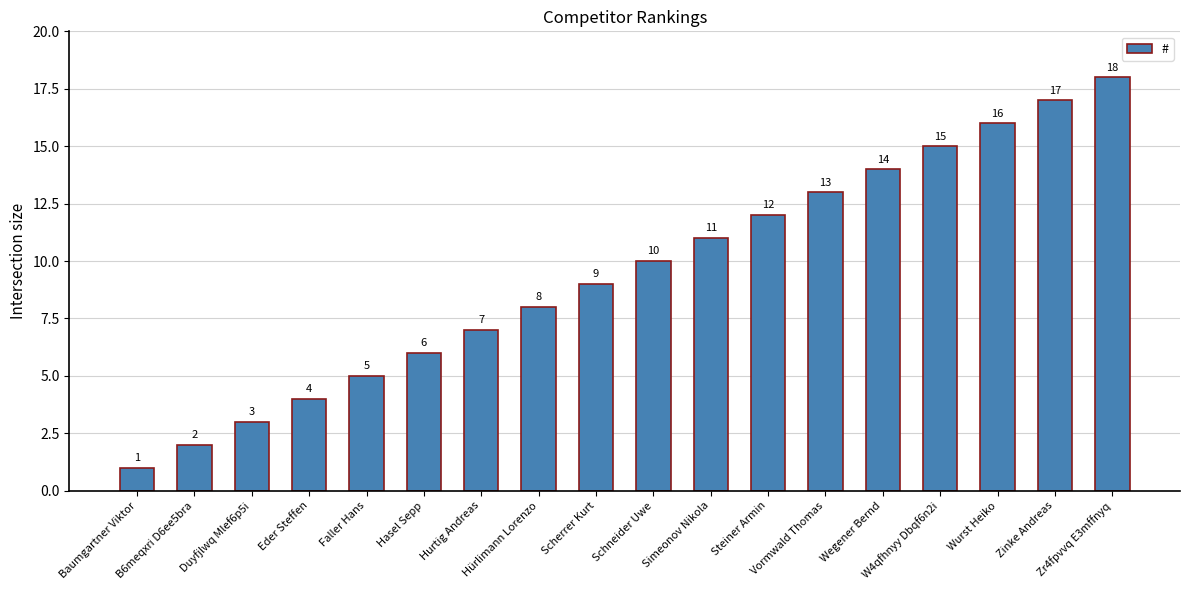

Count the number of data series in this chart.

1